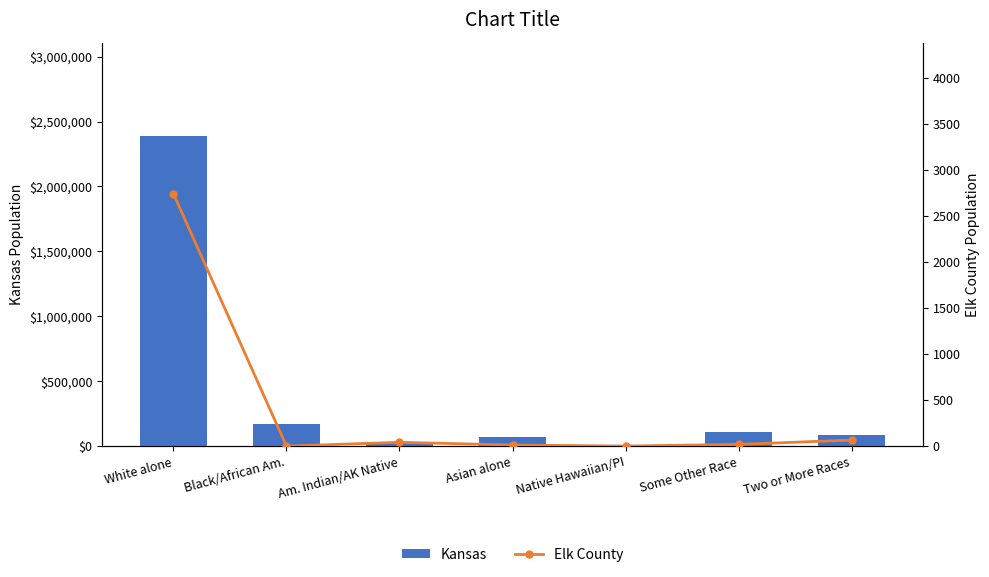

How many distinct data groups are displayed?

2